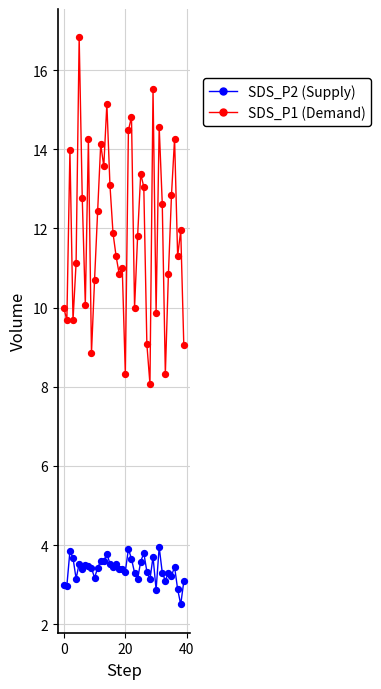

Which series has the widest spread of values?

SDS_P1 (Demand)